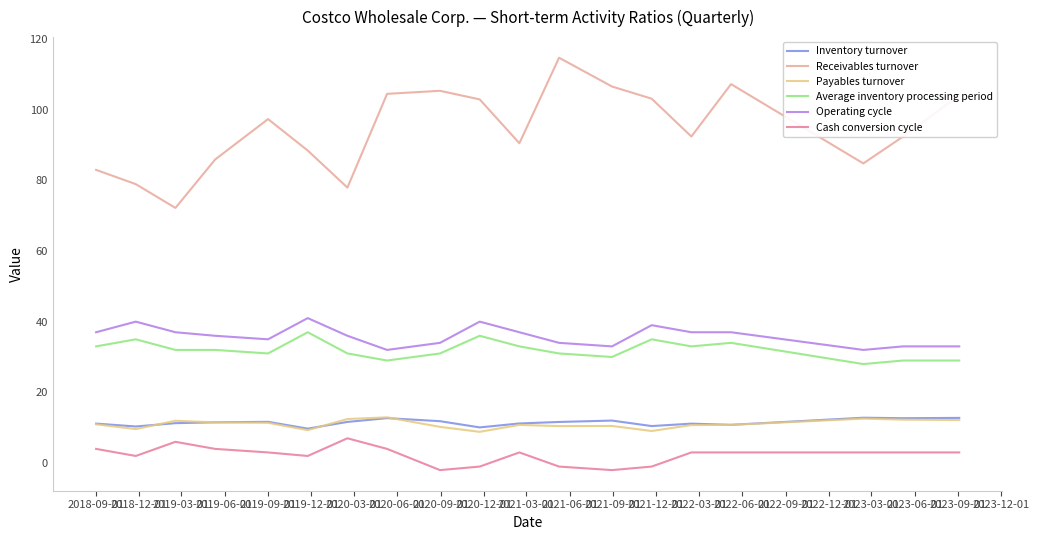

How many categories are shown in the chart?

19